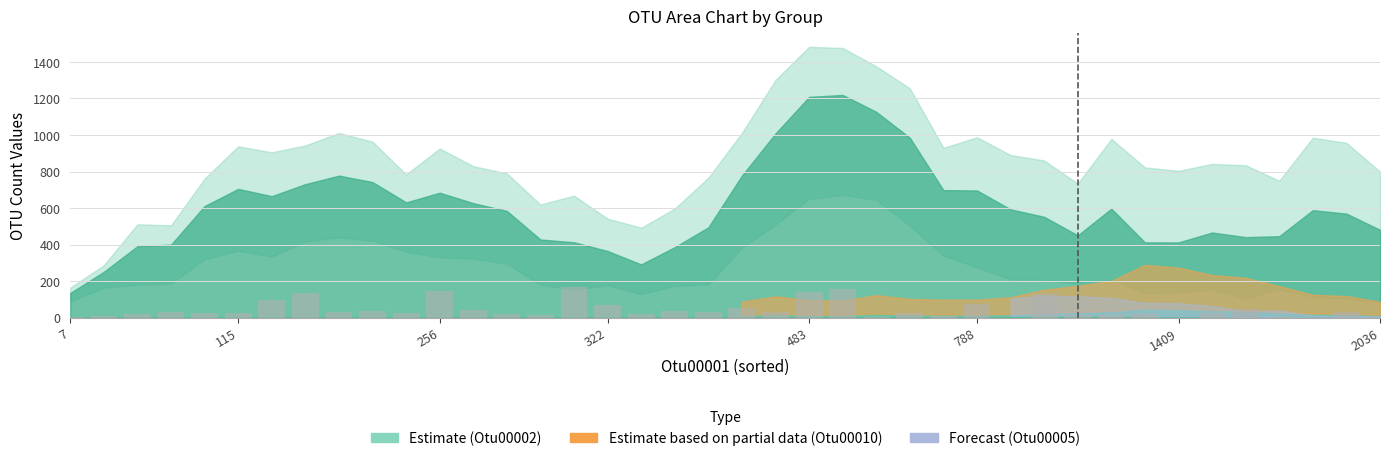

What is the greatest value displayed?

169.7